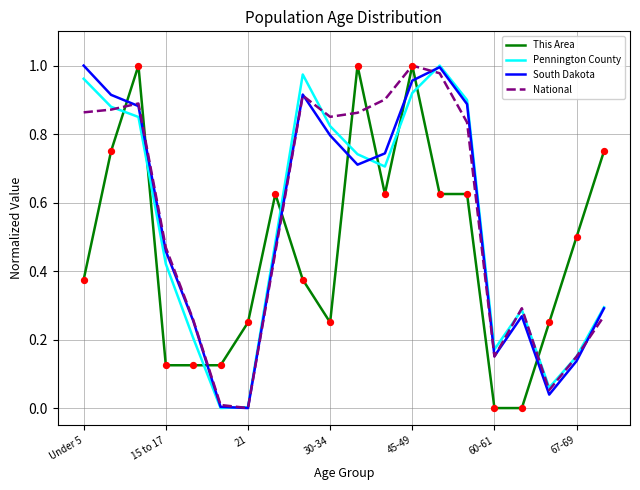

What are all the series names shown in the legend?

This Area, Pennington County, South Dakota, National